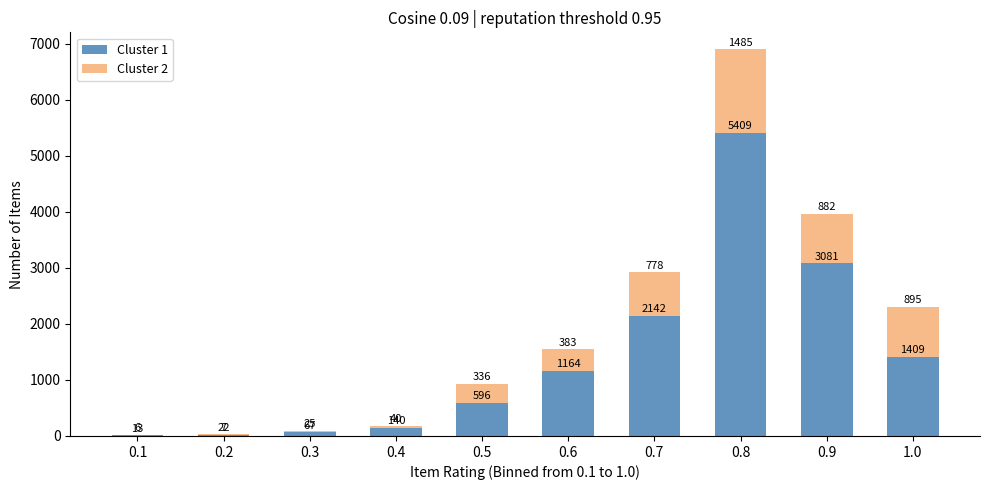

Reading left to right, list the values for the Cluster 1 series.

0.1=13	0.2=22	0.3=67	0.4=140	0.5=596	0.6=1164	0.7=2142	0.8=5409	0.9=3081	1.0=1409